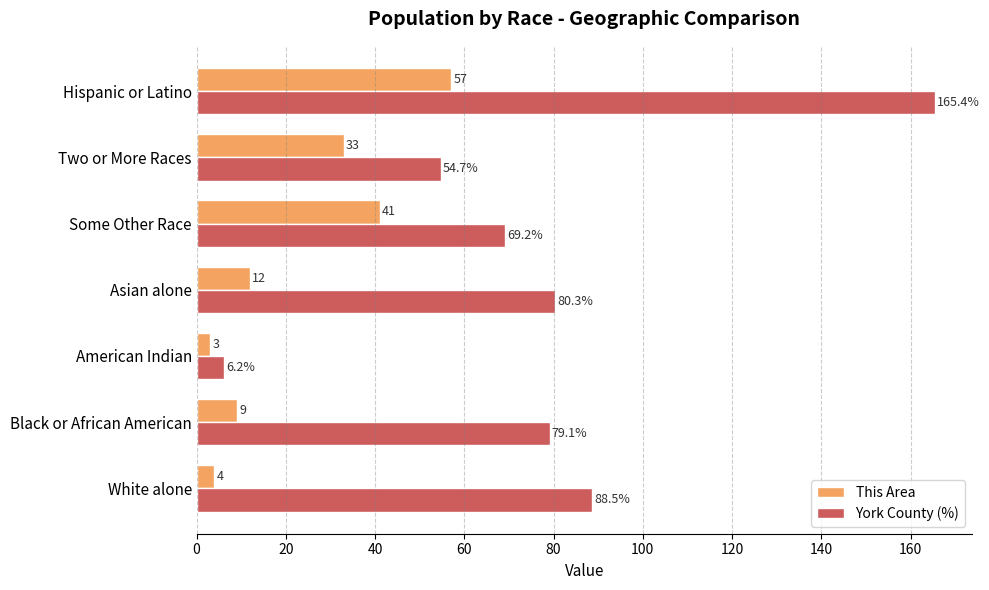

The value of York County (%) at Two or More Races is 54.7. True or false?

True